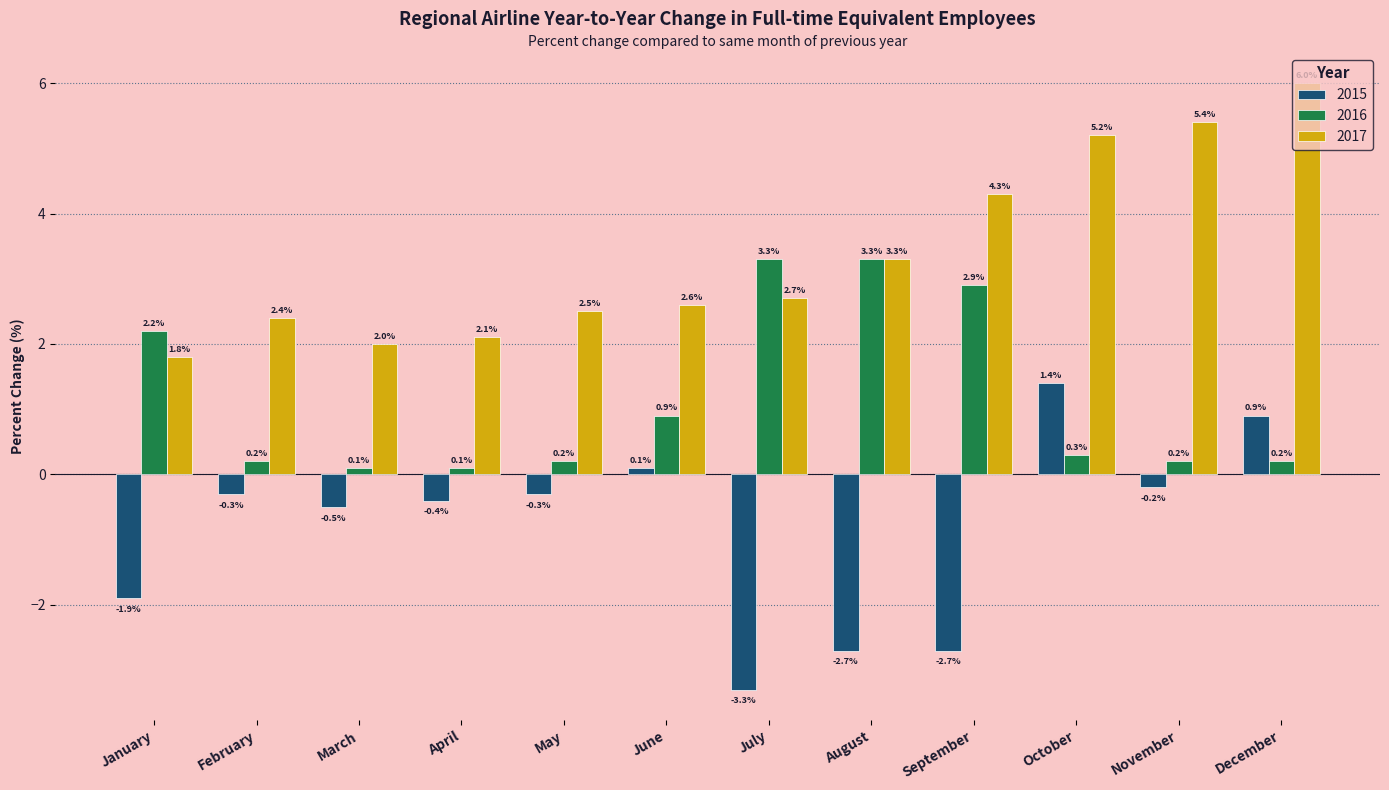

What is the sum of the 2017 values at November and January?

7.2